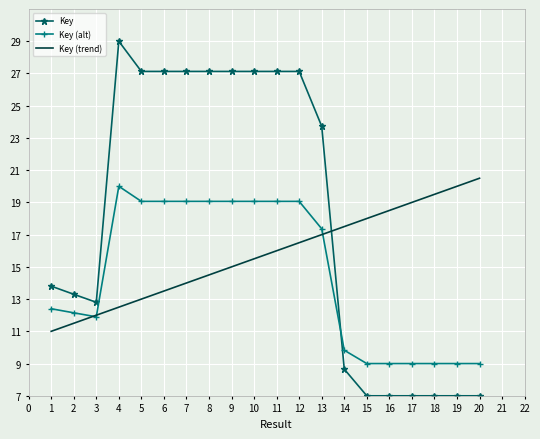

What is the difference between the maximum and second lowest values in the Key series?

22.0